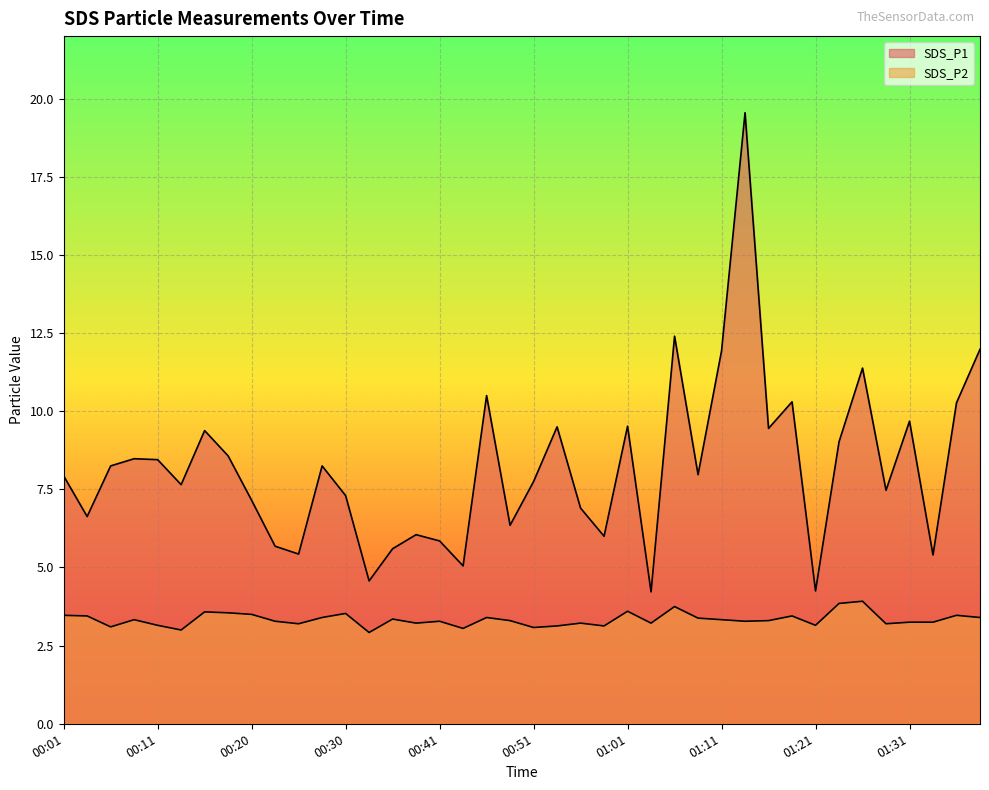

What is the greatest value displayed?

19.6